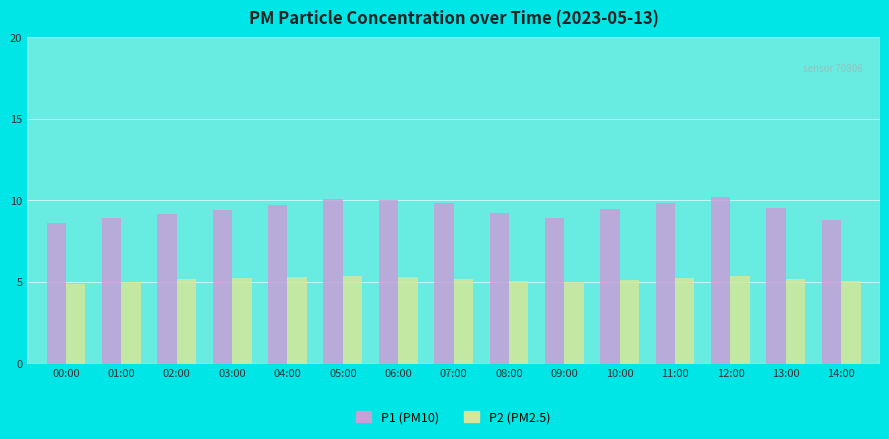

What is the label of the 13th bar from the left?

12:00